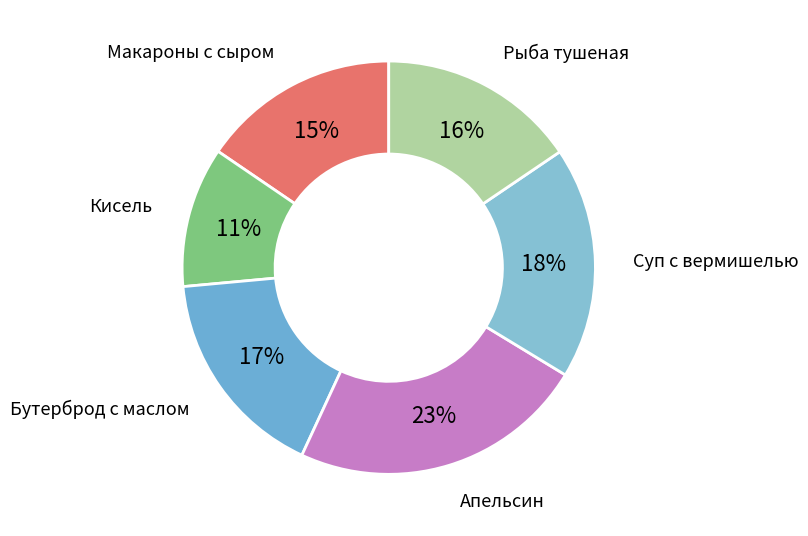

To the nearest percent, what percentage of the pie is Бутерброд с маслом?

17%